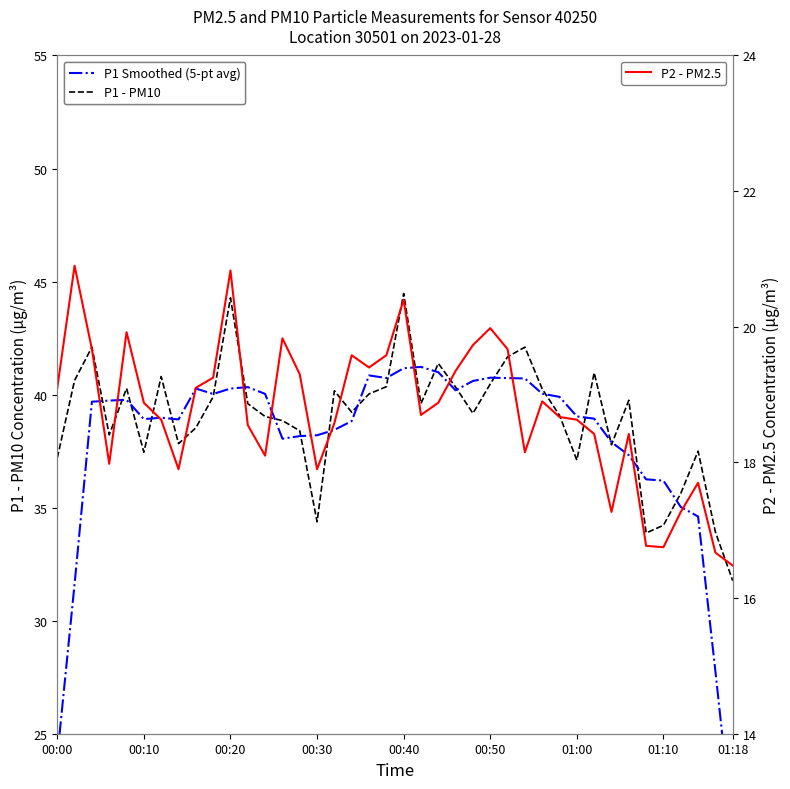

Is this an area chart (filled region under the line)?

No